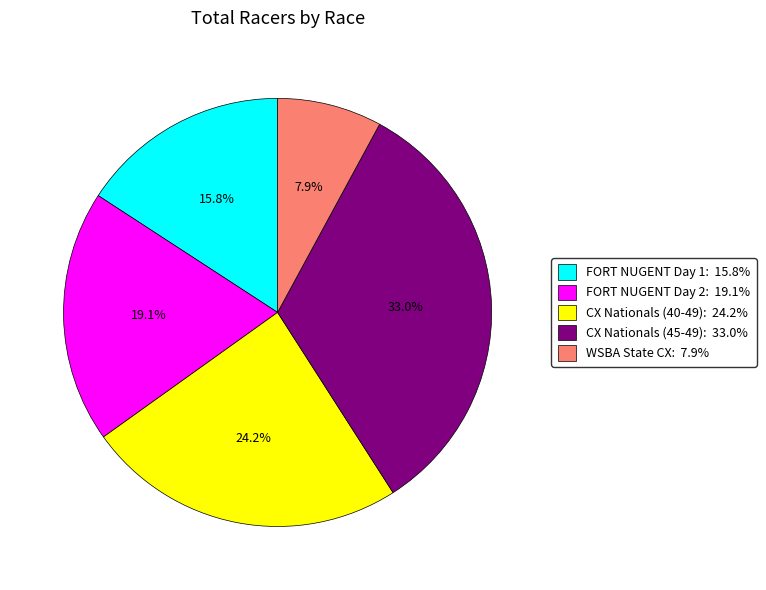

Is there a majority slice in this chart?

No